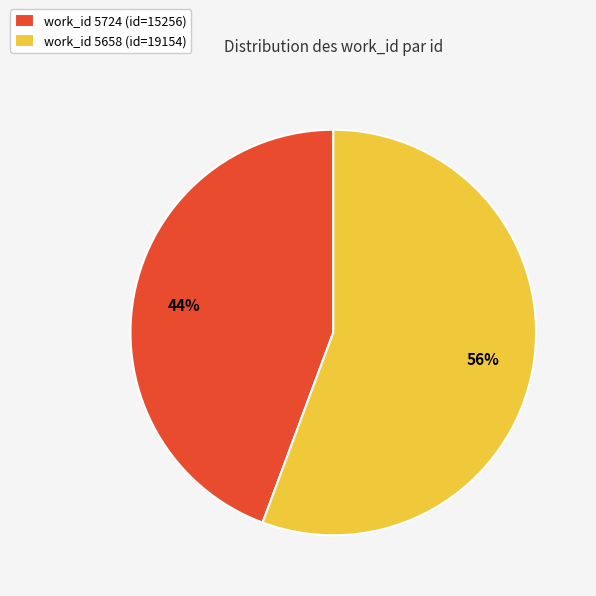

To the nearest percent, what is the combined percentage of work_id 5658 (id=19154) and work_id 5724 (id=15256)?

100%